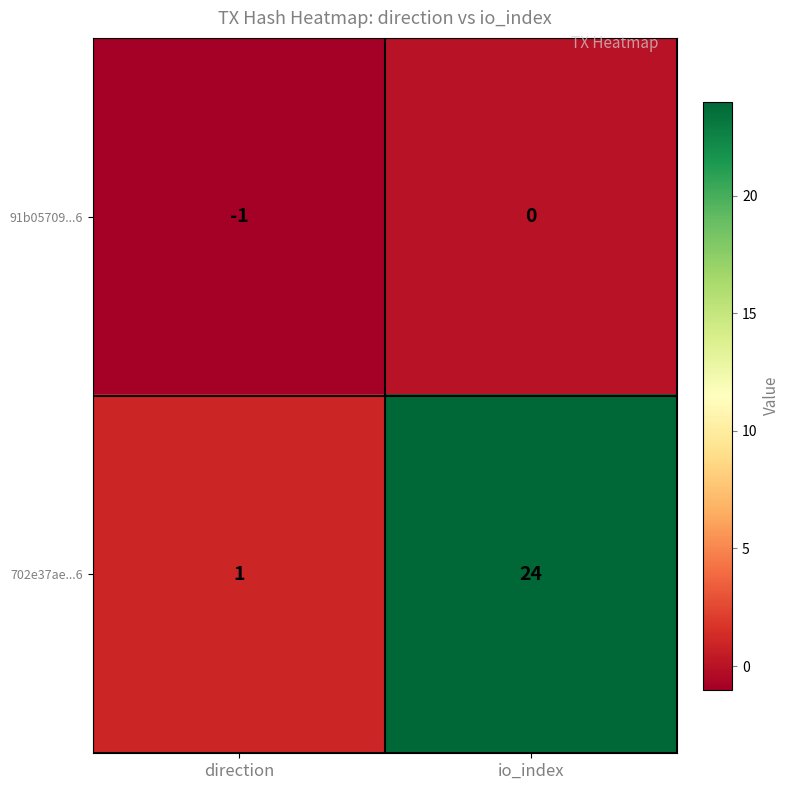

Between direction and io_index, which series saw the biggest shift?

702e37ae...6